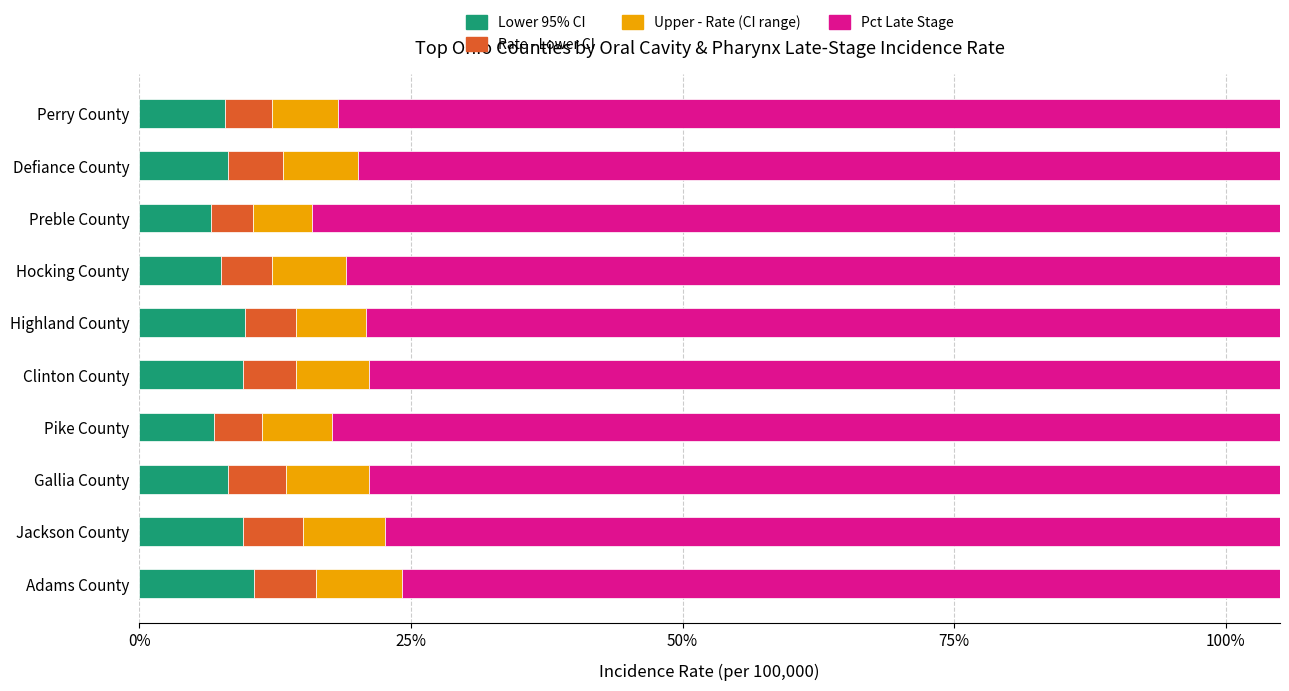

Reading right to left, transcribe all the data shown in this chart.

Lower 95% CI: 7.8	8.2	6.6	7.5	9.7	9.6	6.9	8.2	9.5	10.5
Rate - Lower CI: 4.3	5.1	3.9	4.7	4.7	4.9	4.4	5.3	5.5	5.7
Upper - Rate (CI range): 6.1	6.9	5.4	6.8	6.5	6.7	6.4	7.6	7.6	7.9
Pct Late Stage: 87.8	86.7	89.5	87.8	85.6	85.6	88.7	86.5	84.9	83.8